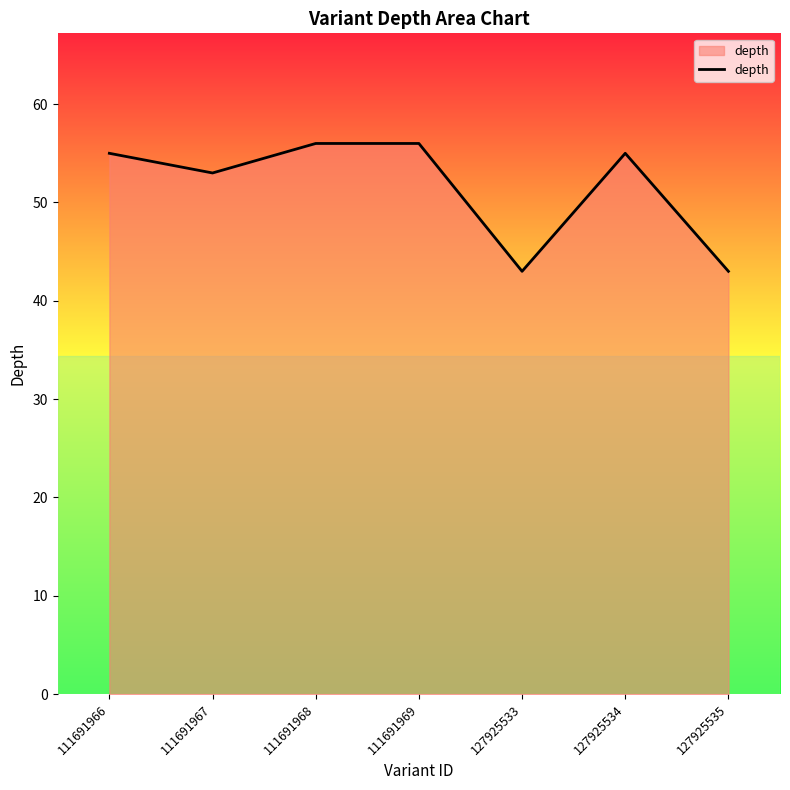

Does the chart display data point markers on the line(s)?

No